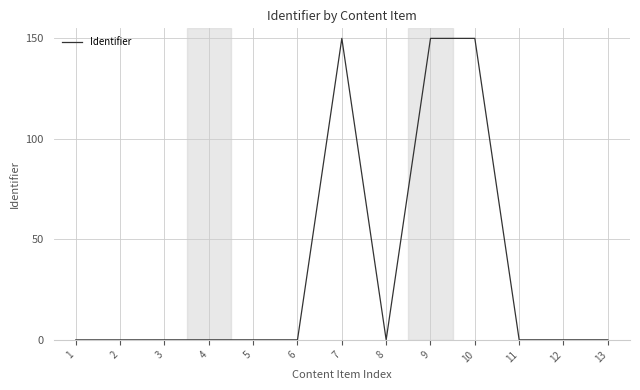

What is the maximum value shown in the chart?

150.0